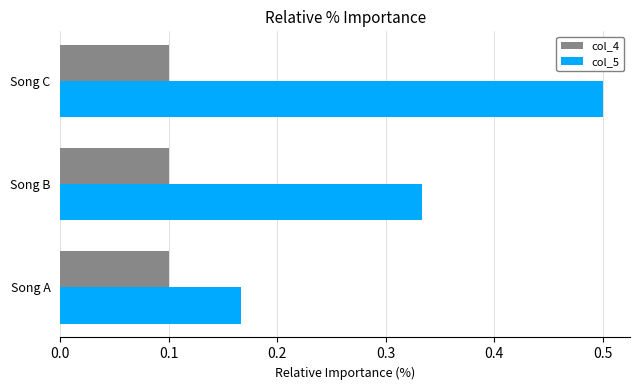

What is the sum of all col_5 values?

1.0